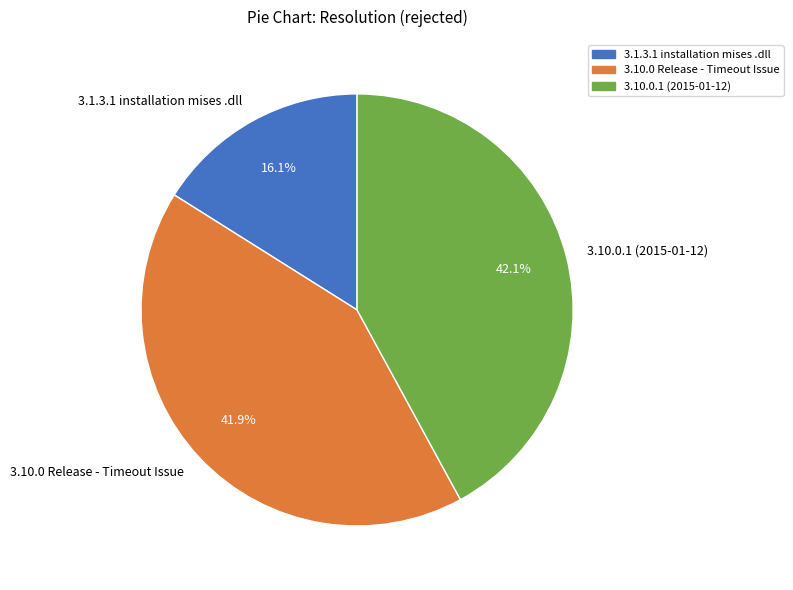

Does any single category account for the majority?

No